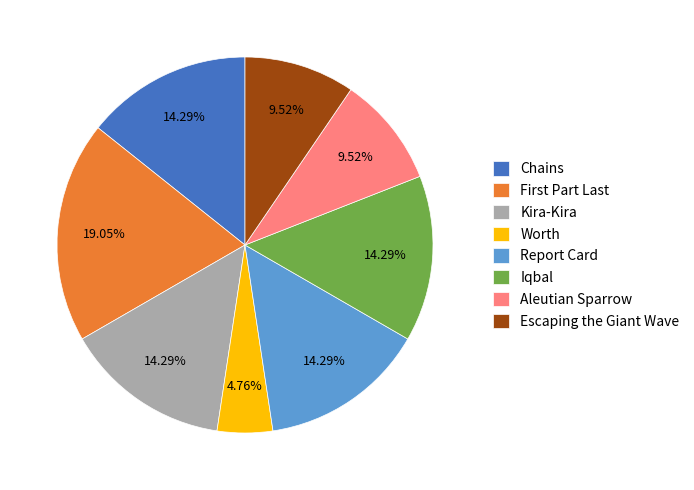

To the nearest percent, what portion does Iqbal represent?

14%